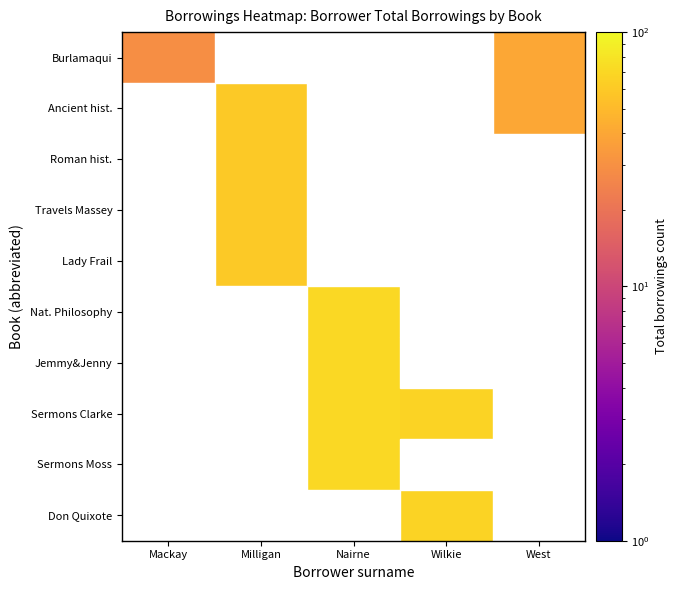

How many data points does each series have?

5